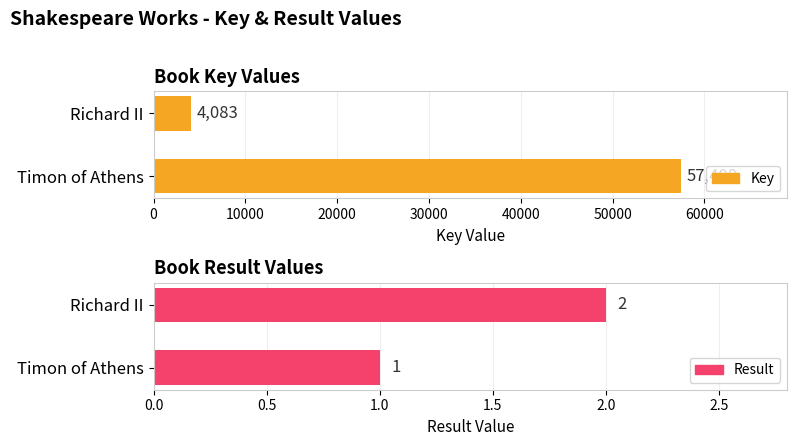

At which label is Result closest to 1?

Timon of Athens